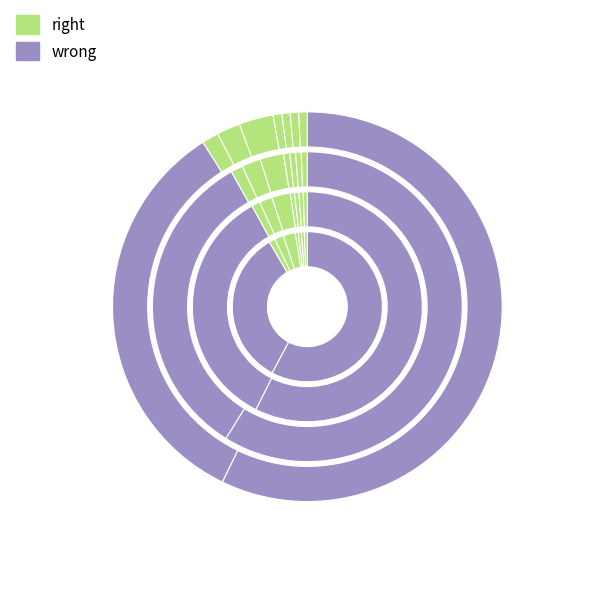

To the nearest percent, what portion does  represent?

34%